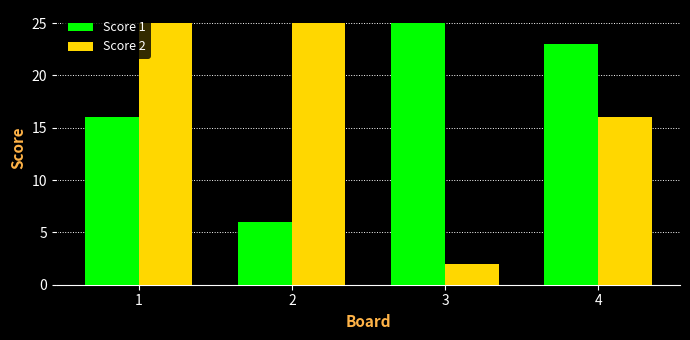

What is the total value across all series at 3?

27